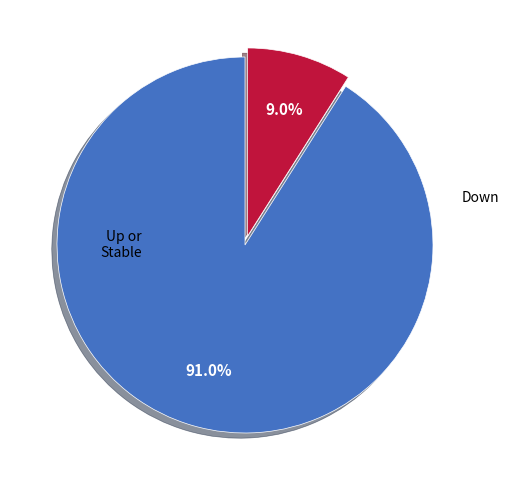

Is there any slice that represents more than half of the pie?

Yes